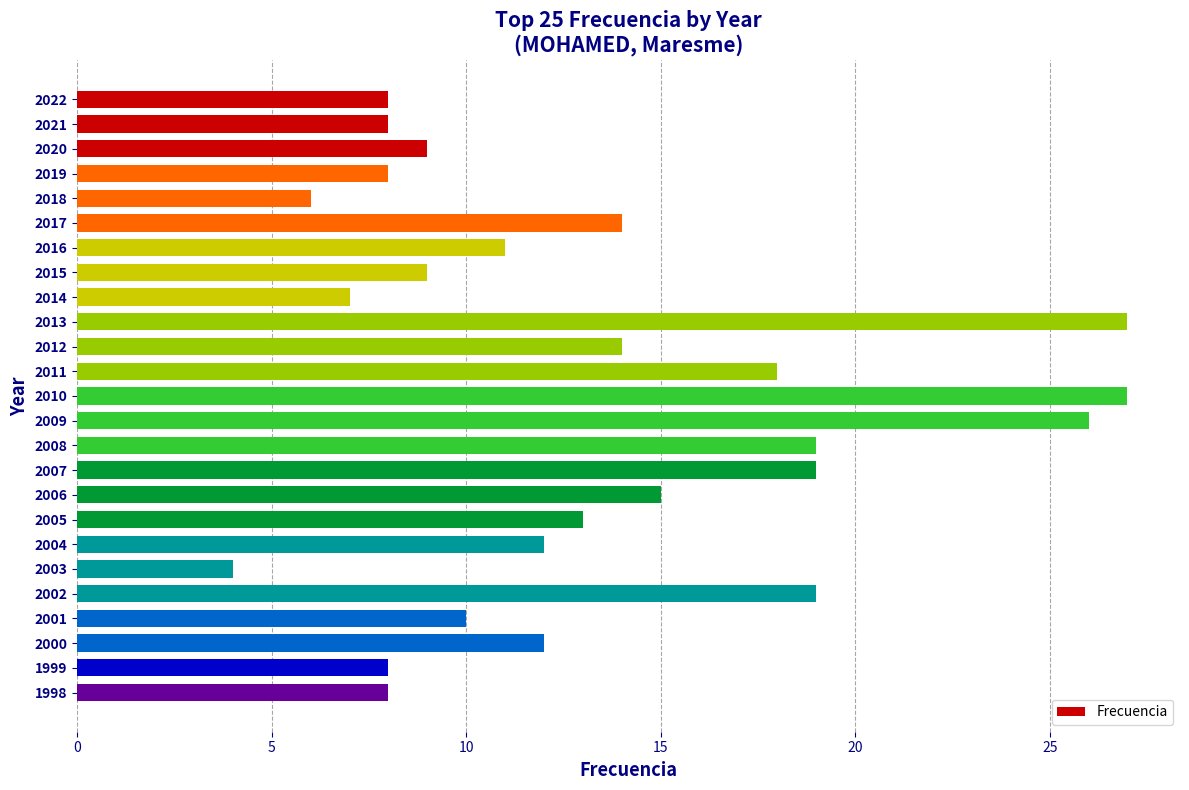

How many values are below 12?

12